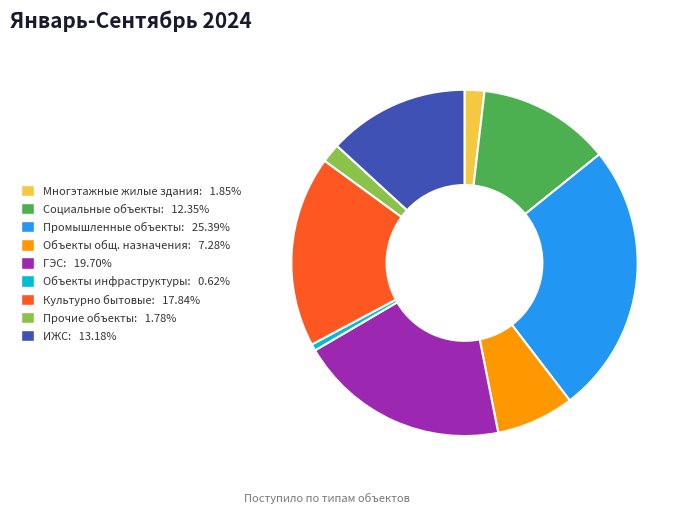

Combined, do Объекты общ. назначения: 7.28% and Социальные объекты: 12.35% account for over 50%?

No